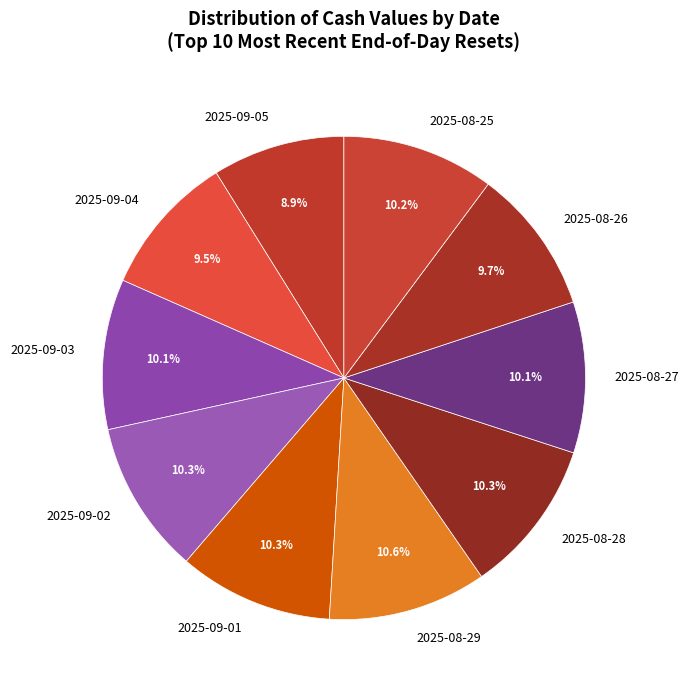

To the nearest percent, what is the difference between the 2025-09-05 and 2025-08-29 slice percentages?

2%